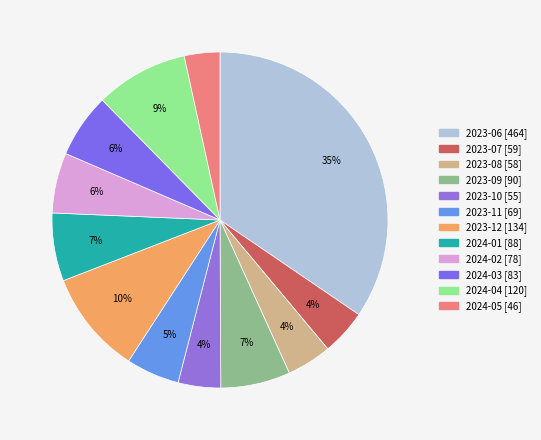

Rank the categories by value from lowest to highest.

2024-05 [46], 2023-10 [55], 2023-08 [58], 2023-07 [59], 2023-11 [69], 2024-02 [78], 2024-03 [83], 2024-01 [88], 2023-09 [90], 2024-04 [120], 2023-12 [134], 2023-06 [464]